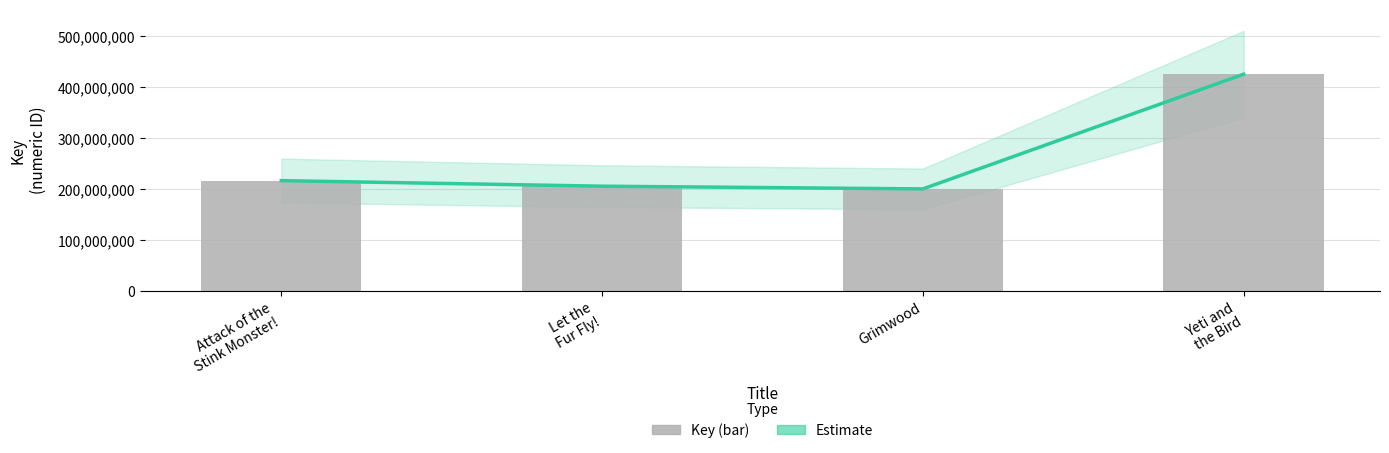

At how many categories does at least one series exceed 373860170?

1